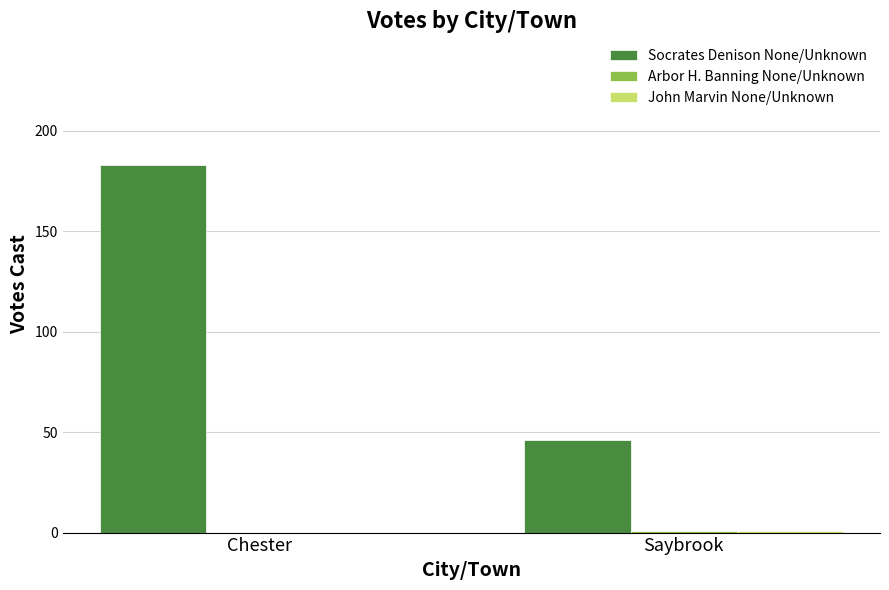

Where is Socrates Denison None/Unknown nearest to the value 114?

Saybrook